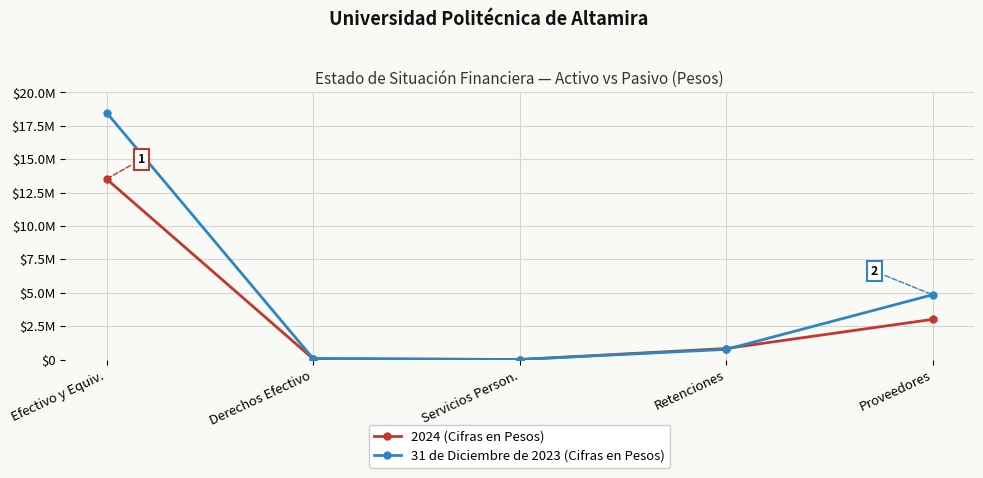

How many times do 31 de Diciembre de 2023 (Cifras en Pesos) and 2024 (Cifras en Pesos) cross each other?

1